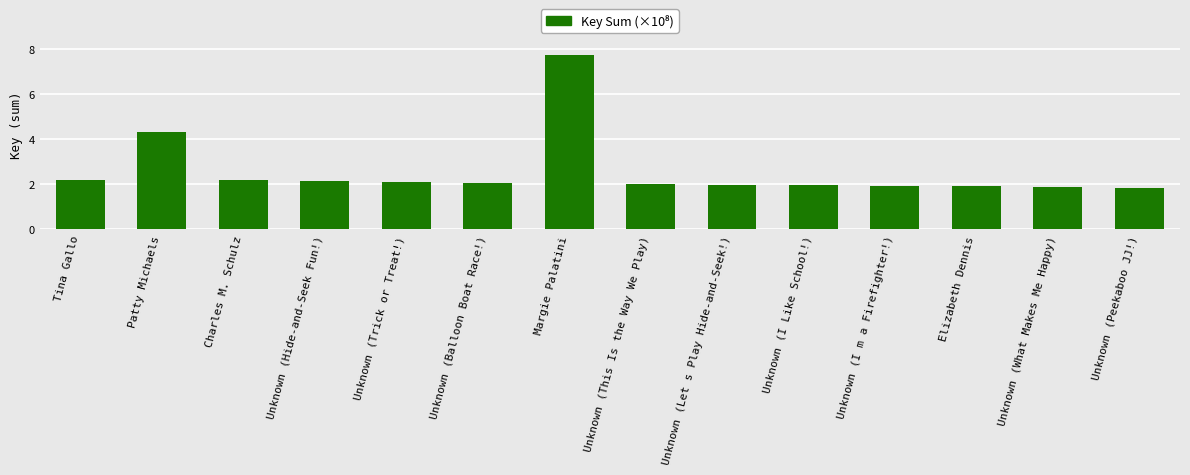

How many bars are there in total?

14